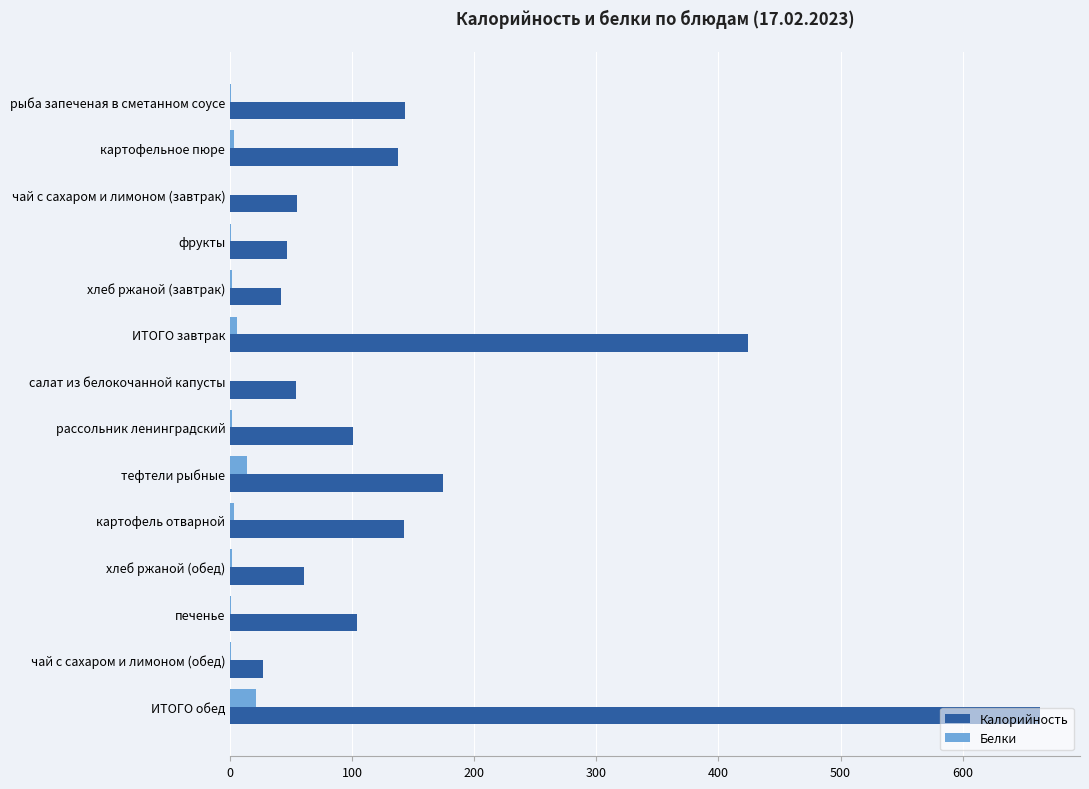

At which category does the chart reach its peak across all series?

ИТОГО обед